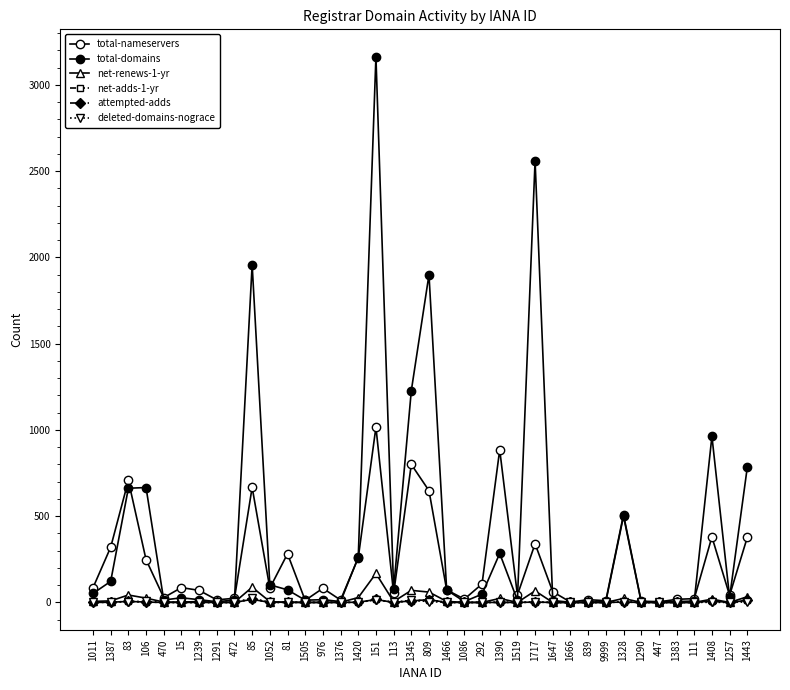

Is this an area chart (filled region under the line)?

No